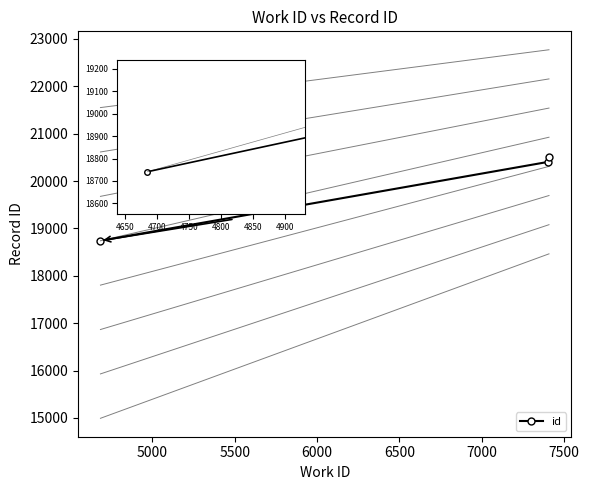

Is this an area chart (filled region under the line)?

No